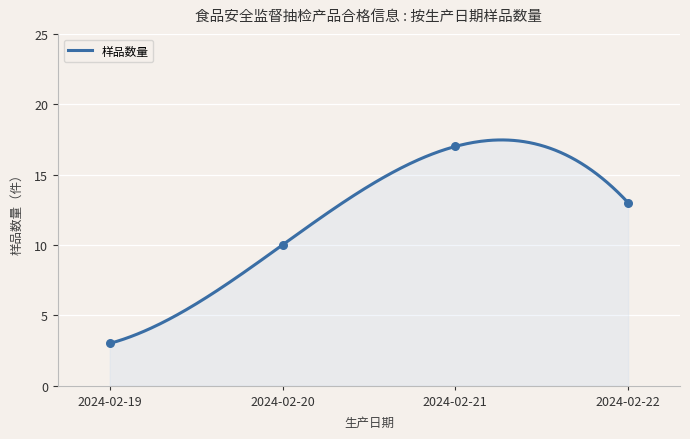

Approximately how many times larger is the value at 2024-02-21 compared to 2024-02-20?

1.7